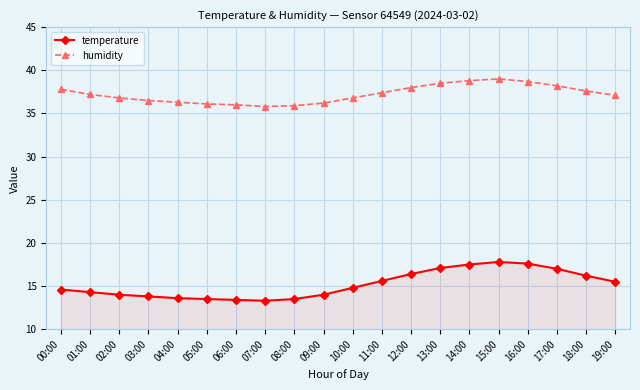

The value of temperature at 18:00 is 16.2. True or false?

True